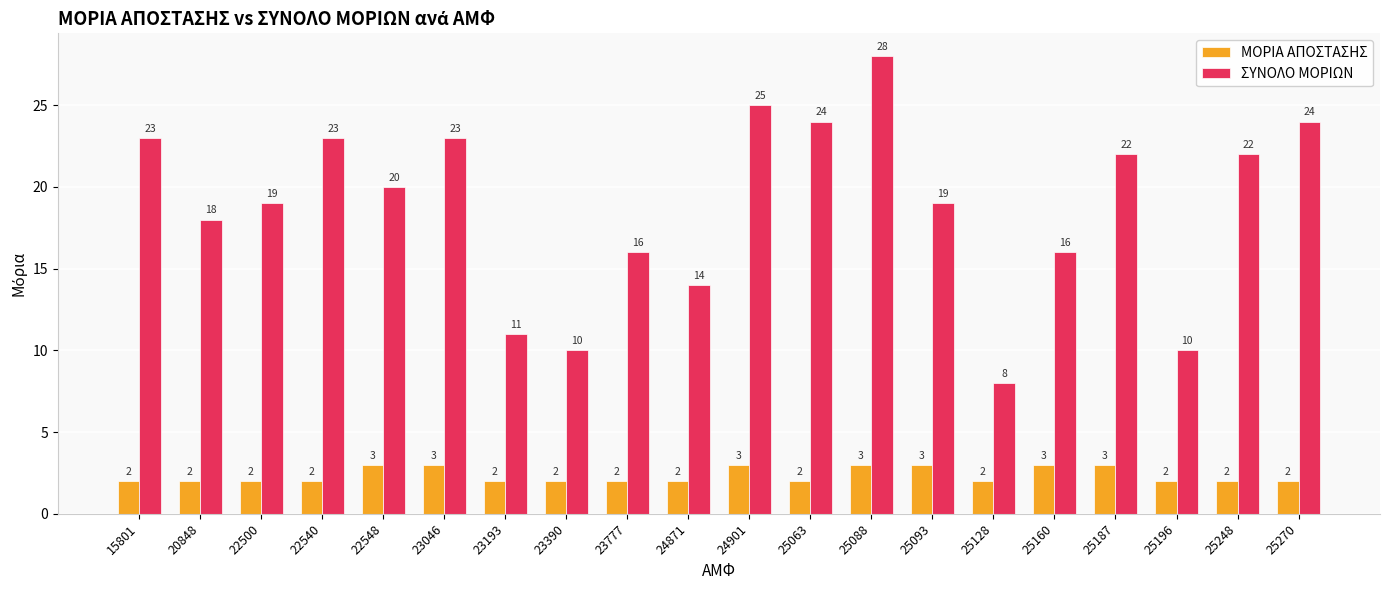

What is the sum of the ΜΟΡΙΑ ΑΠΟΣΤΑΣΗΣ values at 25196 and 25187?

5